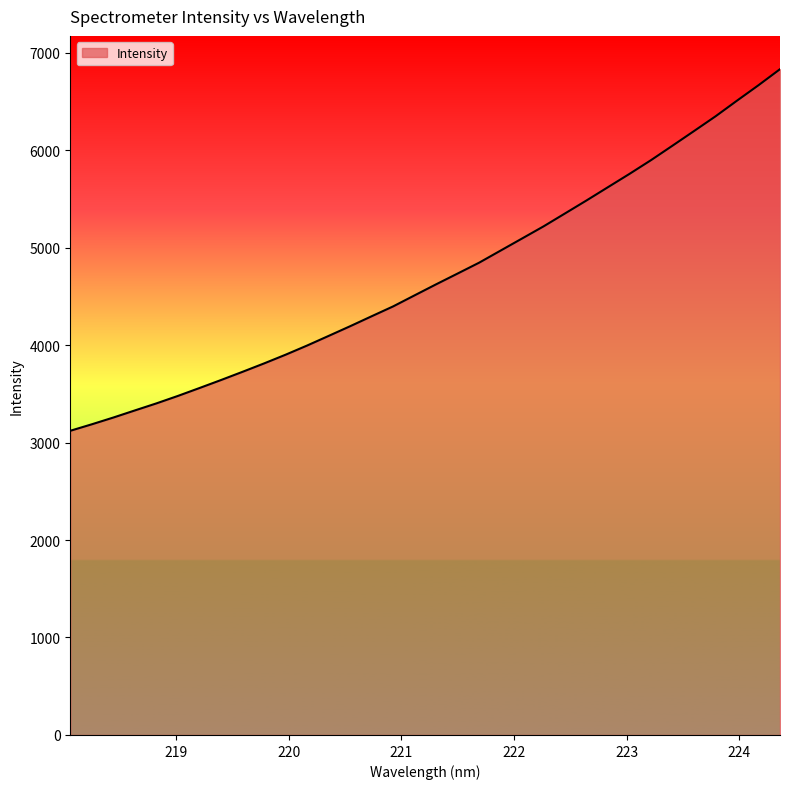

What is the minimum value shown in the chart?

3120.7